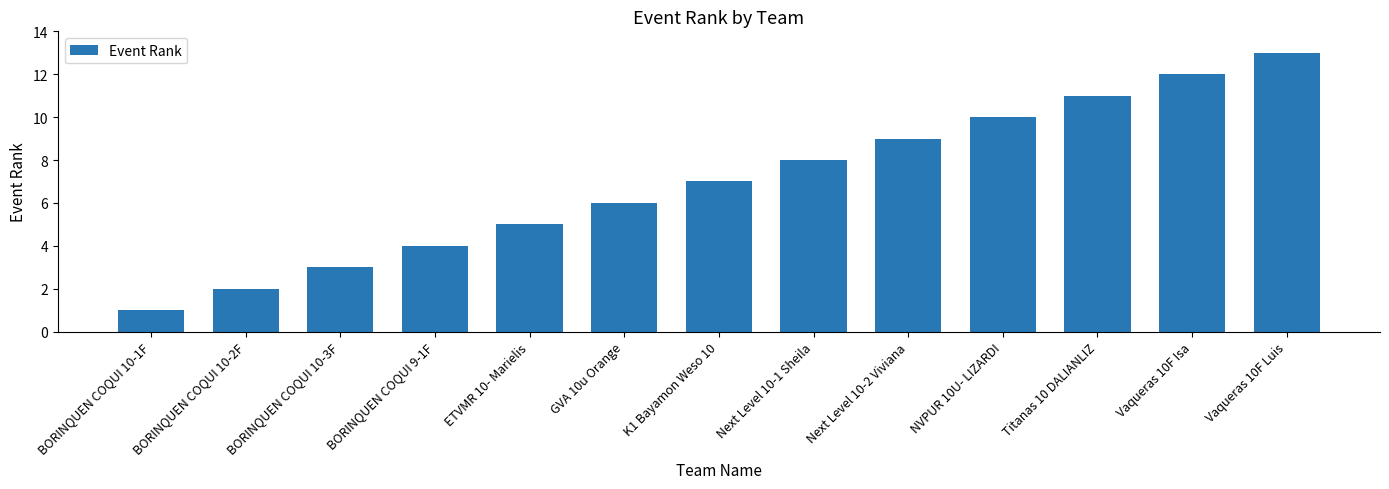

Reading left to right, what are all the values shown in this chart?

1	2	3	4	5	6	7	8	9	10	11	12	13